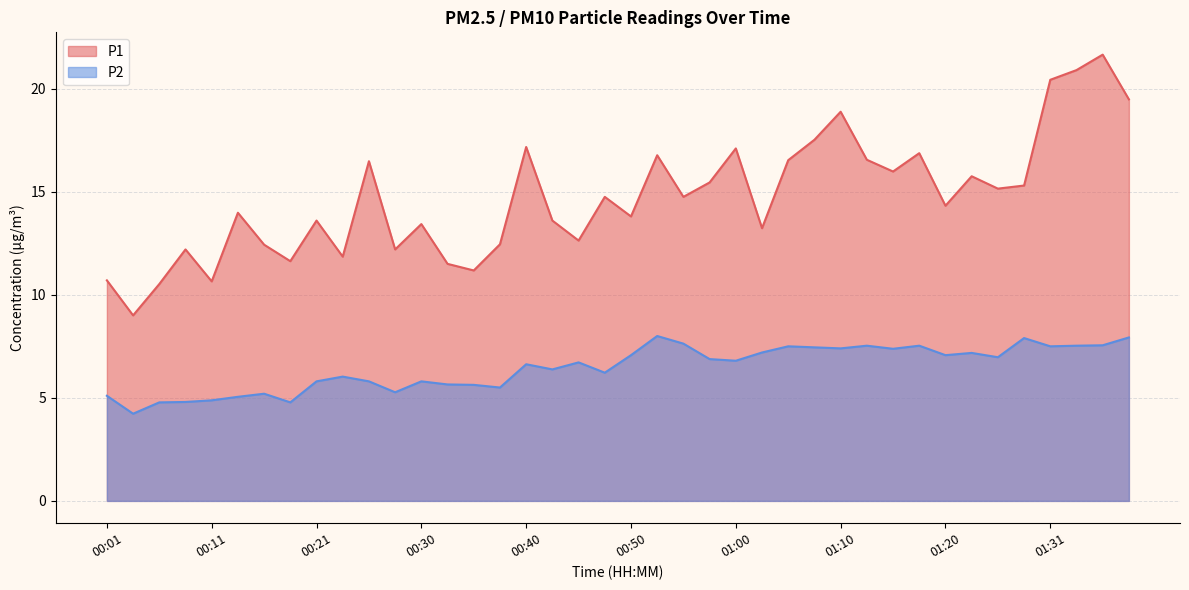

What is the difference between the second highest and second lowest values in the P1 series?

10.4